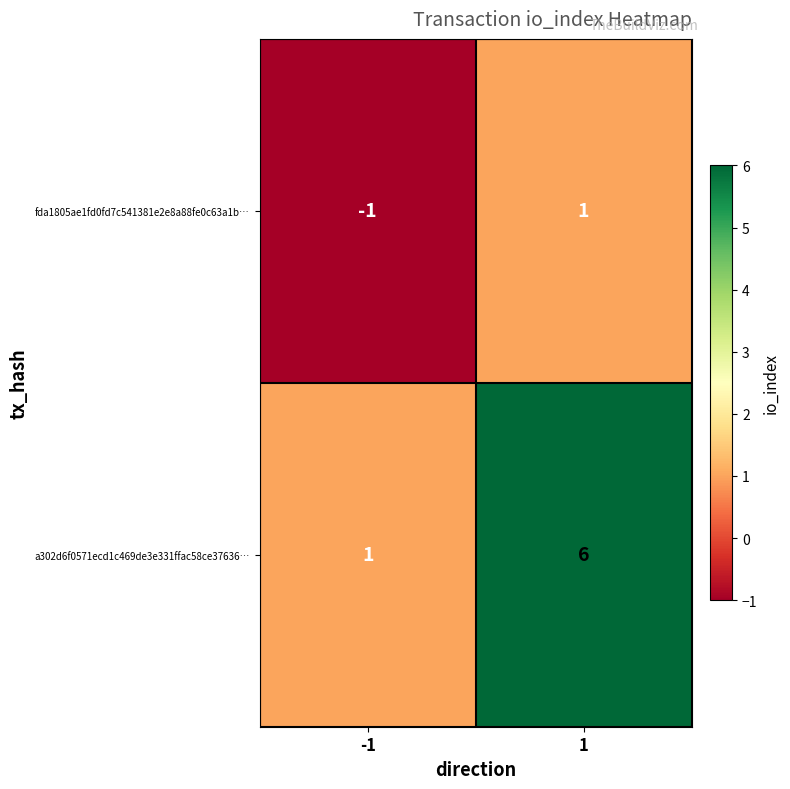

What is the sum of the a302d6f0571ecd1c469de3e331ffac58ce37636… values at -1 and 1?

7